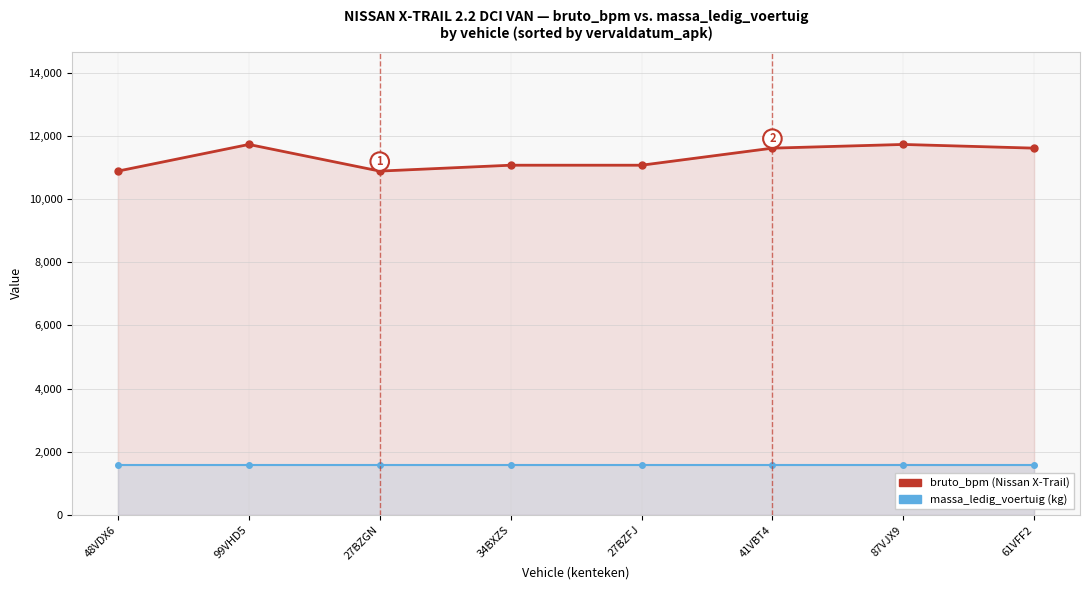

What are all the series names shown in the legend?

bruto_bpm, massa_ledig_voertuig